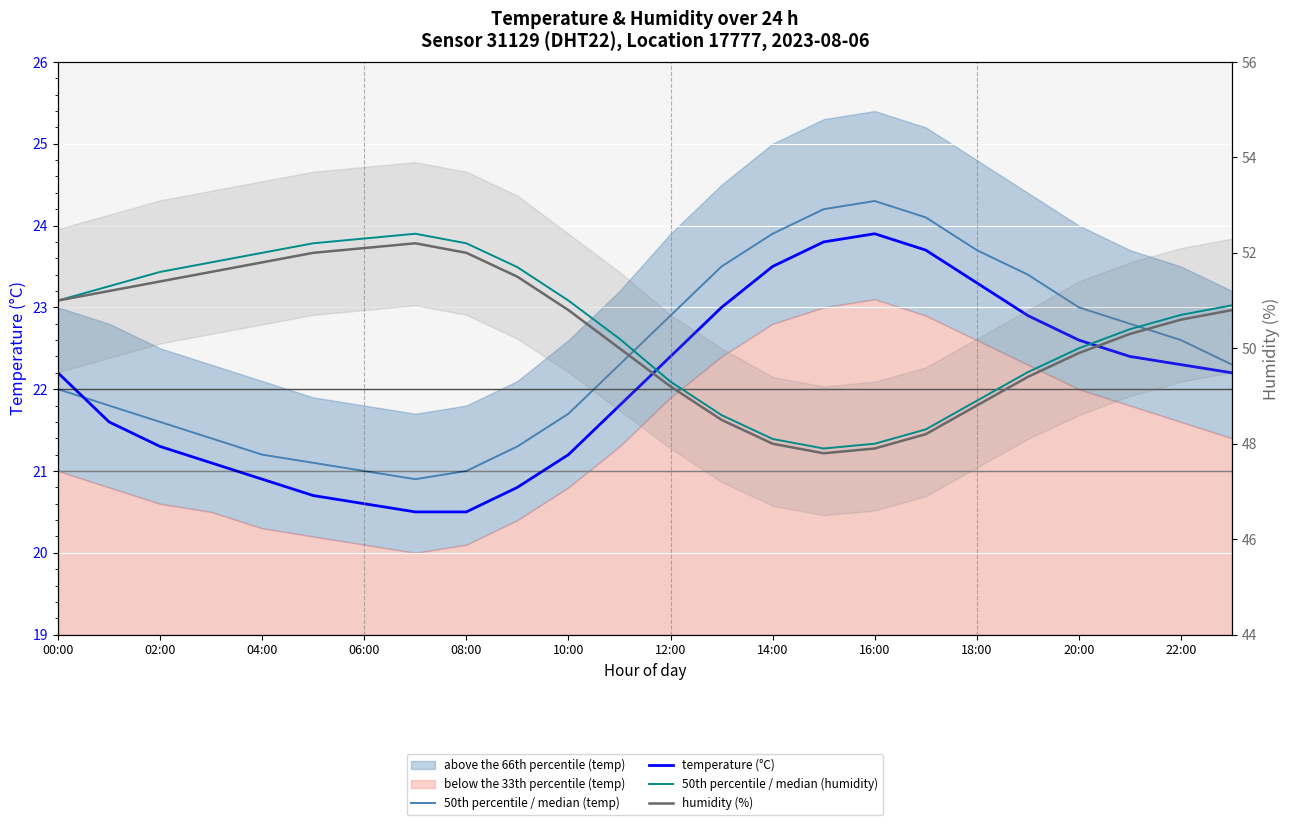

Where is 50th percentile / median (humidity) nearest to the value 50?

20:00